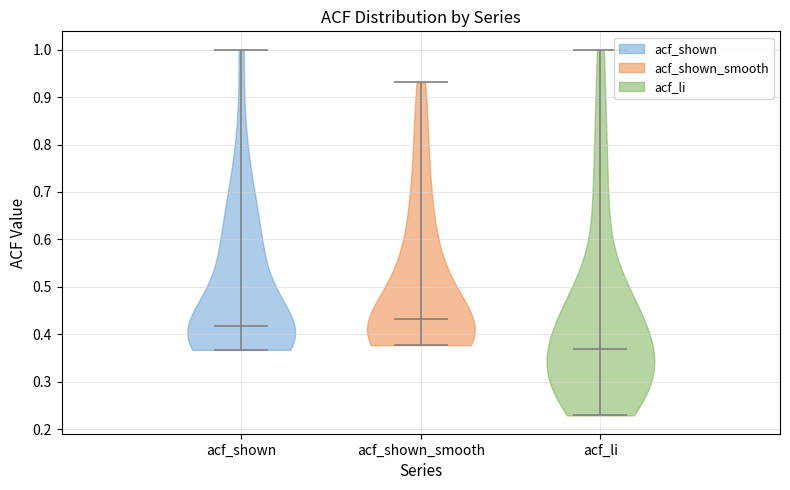

Which violin has the lowest median line?

acf_li